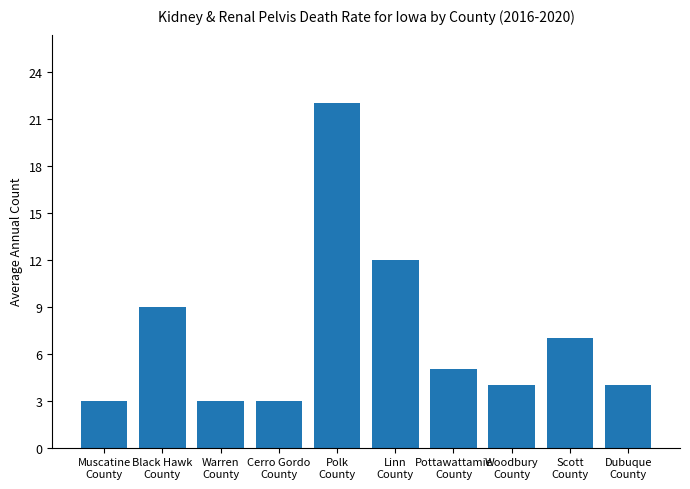

Read the value at Pottawattamie
County.

5